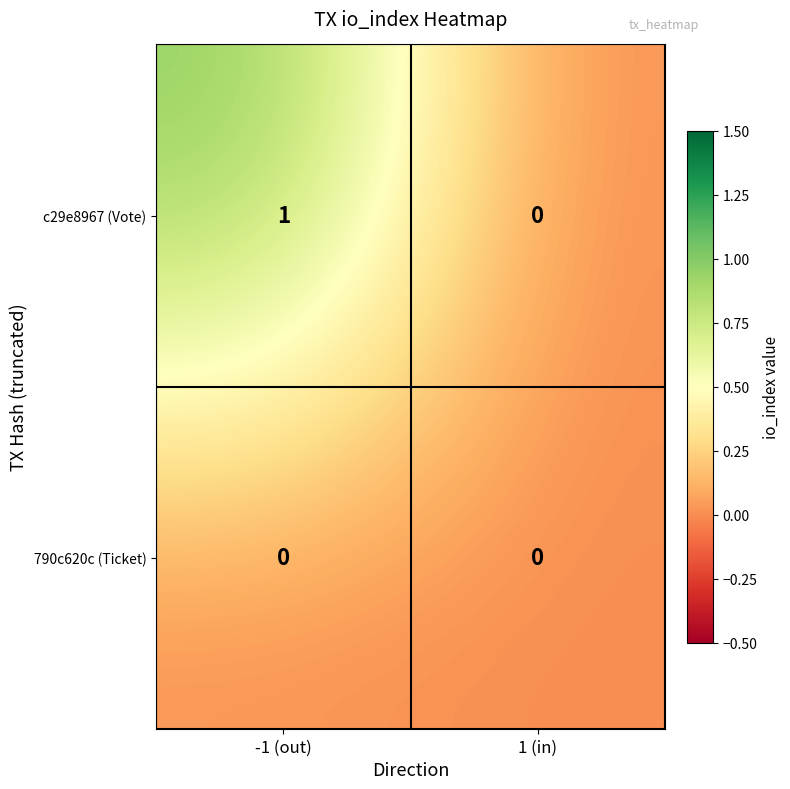

Which series changed the most between -1 (out) and 1 (in)?

c29e8967 (Vote)